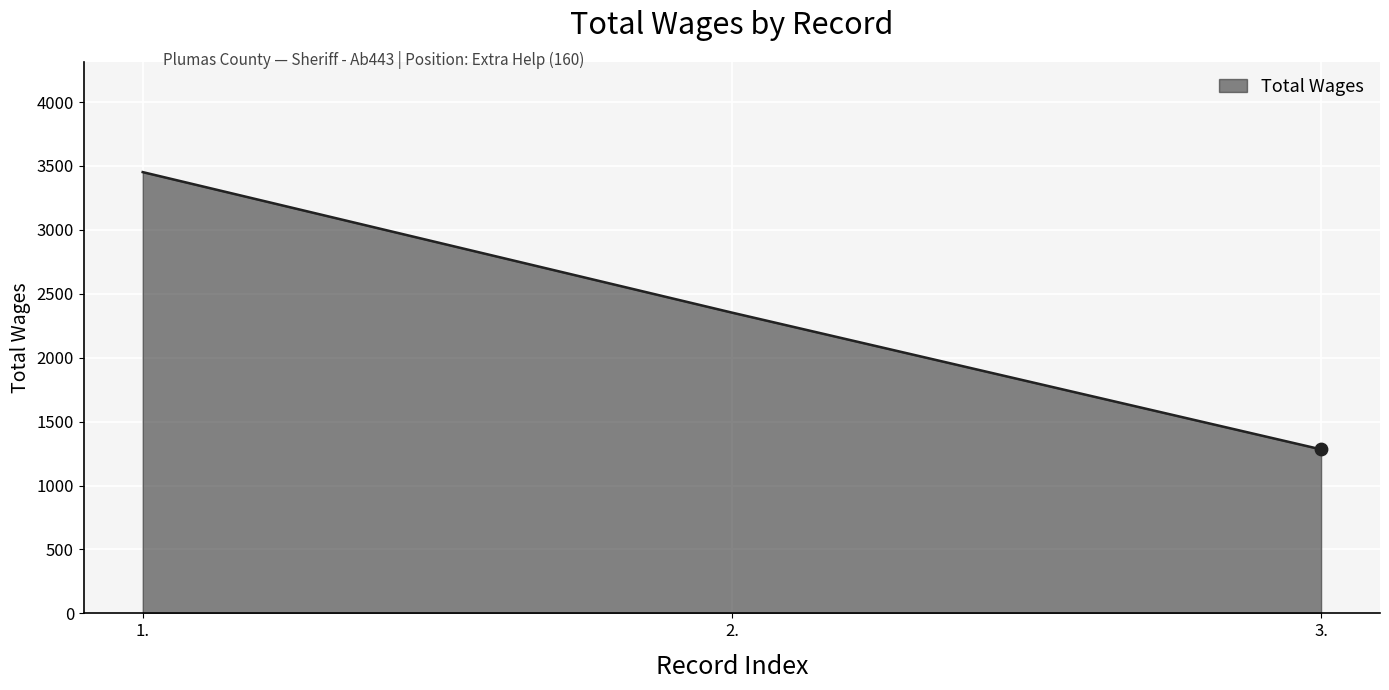

Which has a higher value, 1. or 3.?

1.